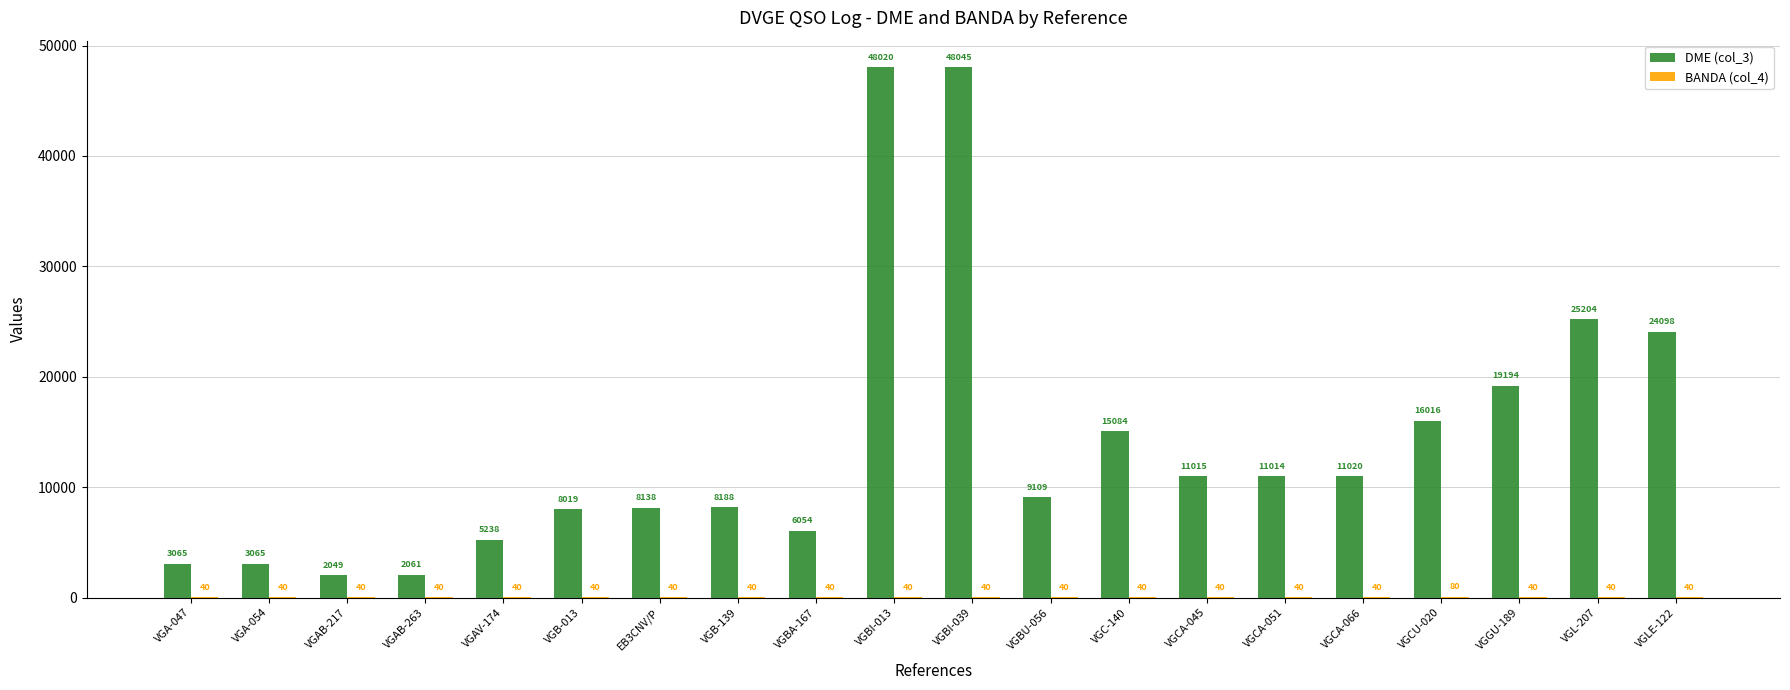

What is the total value across all series at VGAV-174?

5278